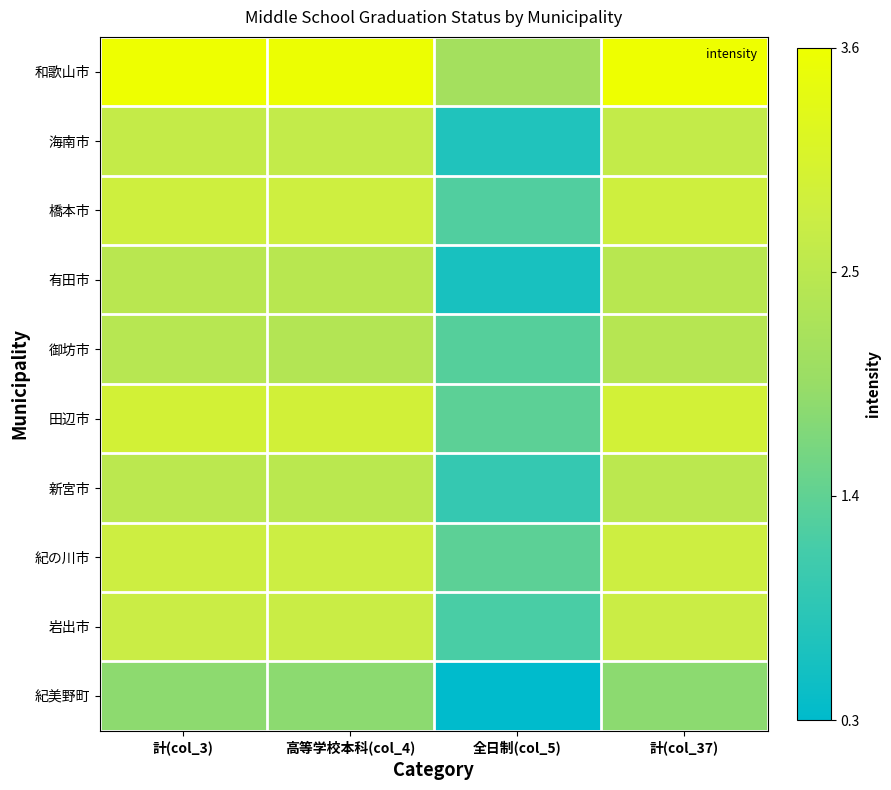

Reading right to left, list all the values displayed in this chart.

和歌山市: 計(col_37)=3.6	全日制(col_5)=2.1	高等学校本科(col_4)=3.6	計(col_3)=3.6
海南市: 計(col_37)=2.6	全日制(col_5)=0.7	高等学校本科(col_4)=2.6	計(col_3)=2.6
橋本市: 計(col_37)=2.8	全日制(col_5)=1.3	高等学校本科(col_4)=2.8	計(col_3)=2.8
有田市: 計(col_37)=2.5	全日制(col_5)=0.6	高等学校本科(col_4)=2.5	計(col_3)=2.5
御坊市: 計(col_37)=2.4	全日制(col_5)=1.3	高等学校本科(col_4)=2.4	計(col_3)=2.4
田辺市: 計(col_37)=2.9	全日制(col_5)=1.4	高等学校本科(col_4)=2.9	計(col_3)=2.9
新宮市: 計(col_37)=2.5	全日制(col_5)=1.0	高等学校本科(col_4)=2.5	計(col_3)=2.5
紀の川市: 計(col_37)=2.8	全日制(col_5)=1.4	高等学校本科(col_4)=2.8	計(col_3)=2.8
岩出市: 計(col_37)=2.7	全日制(col_5)=1.2	高等学校本科(col_4)=2.7	計(col_3)=2.7
紀美野町: 計(col_37)=1.8	全日制(col_5)=0.3	高等学校本科(col_4)=1.8	計(col_3)=1.8